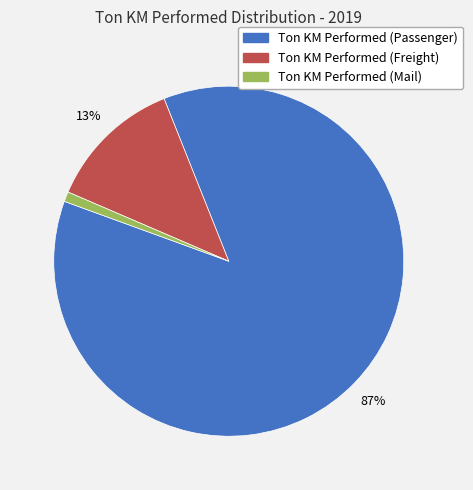

Do Ton KM Performed (Freight) and Ton KM Performed (Mail) together represent more than half of the pie?

No